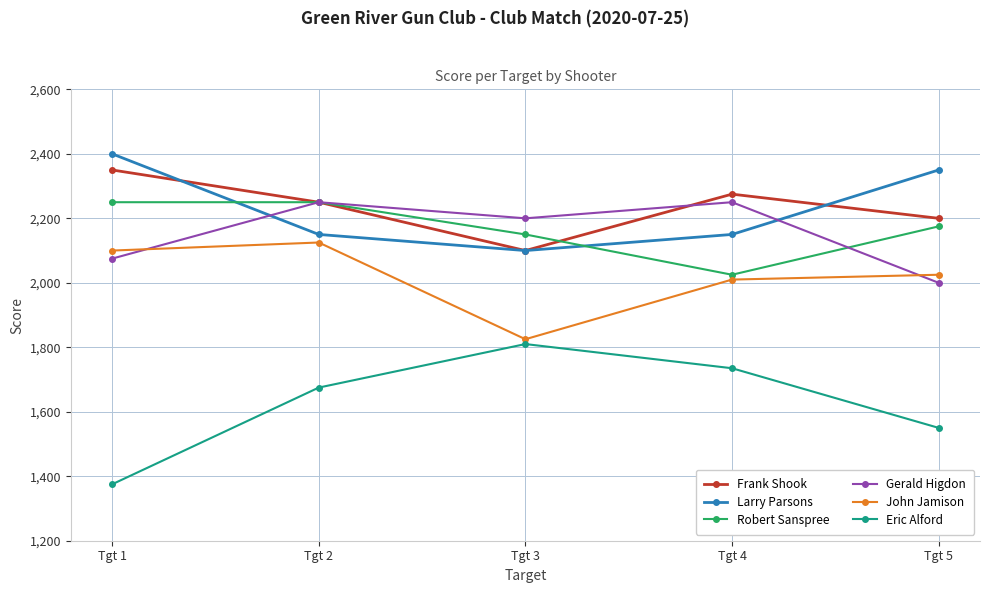

At which category does the chart reach its peak across all series?

Tgt 1